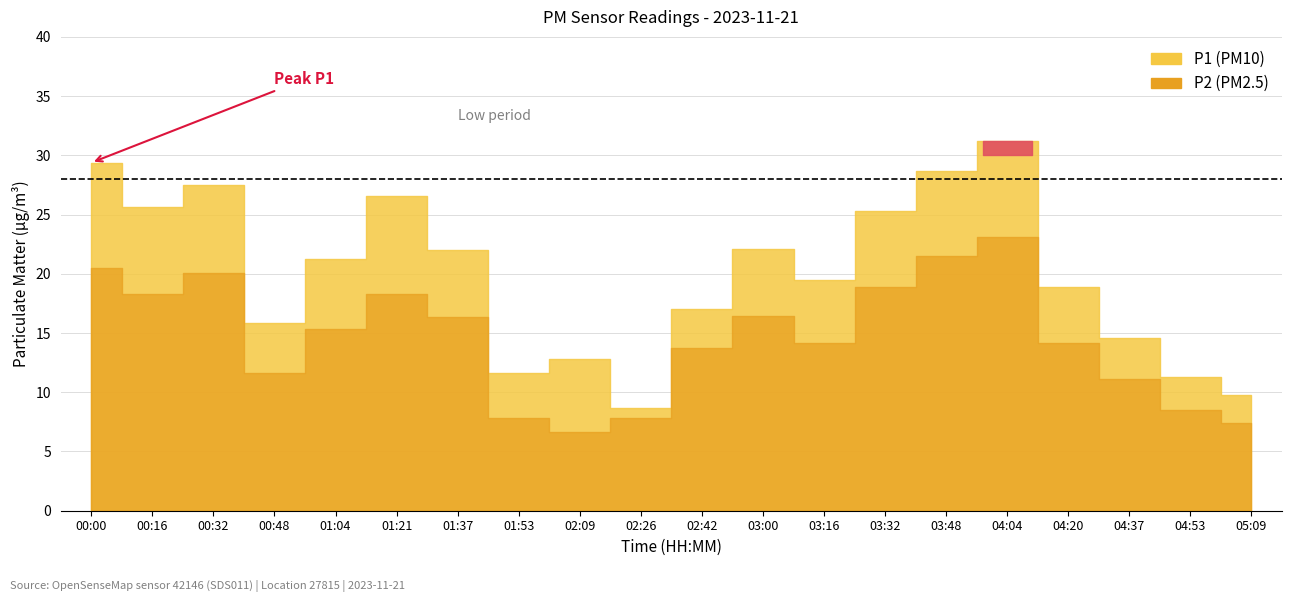

What is the difference between the highest and lowest values at 04:37?

3.5